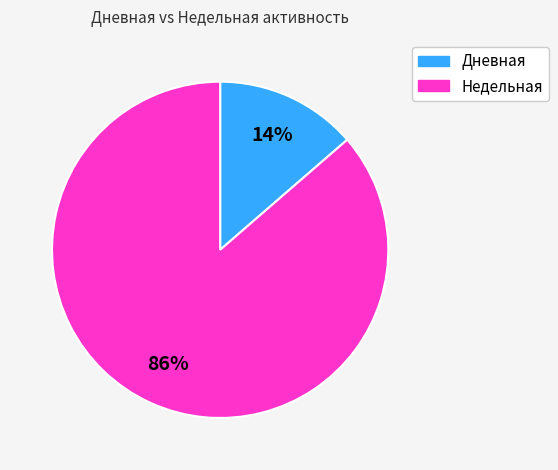

Is there any slice that represents more than half of the pie?

Yes